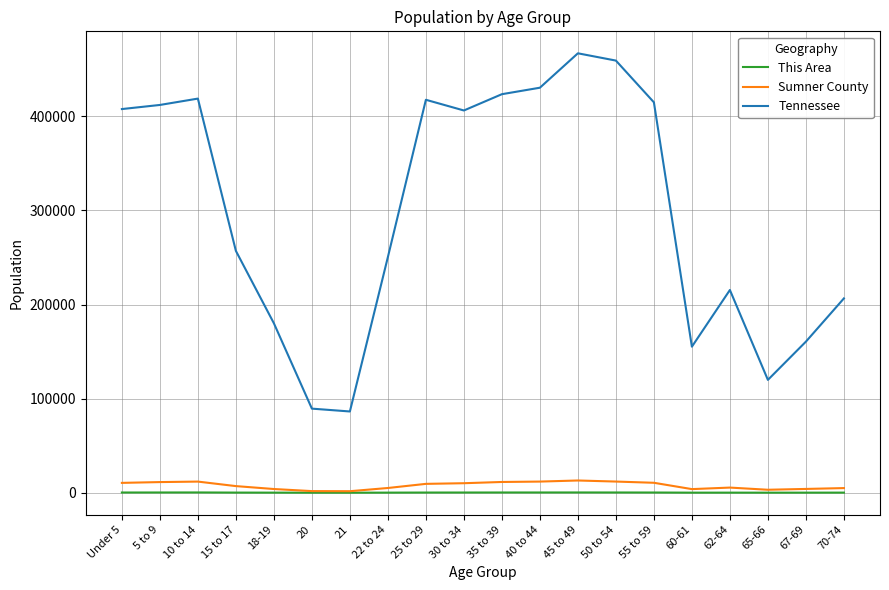

Rank the series by their maximum value, from lowest to highest.

This Area, Sumner County, Tennessee